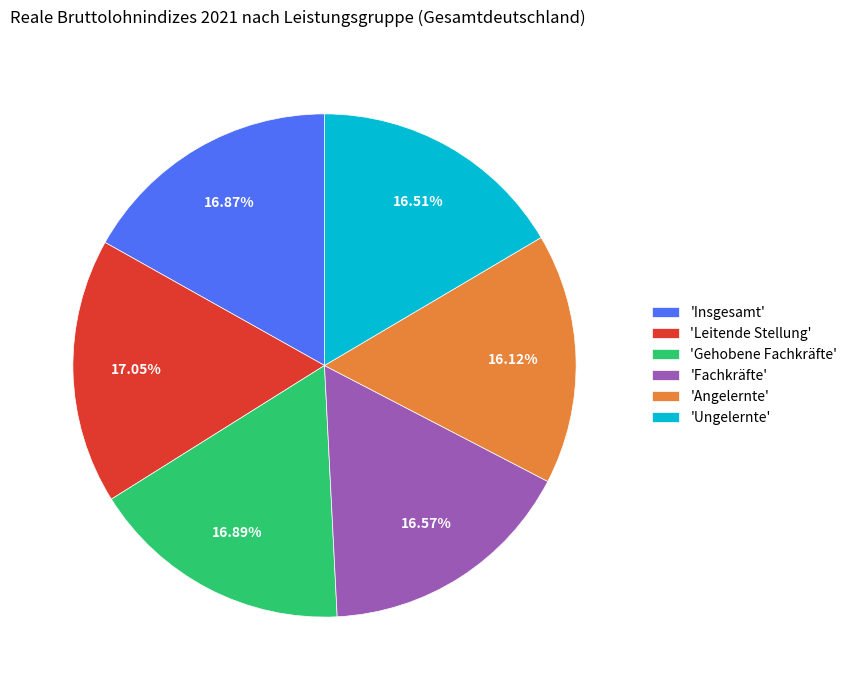

To the nearest percent, what is the average slice percentage?

17%